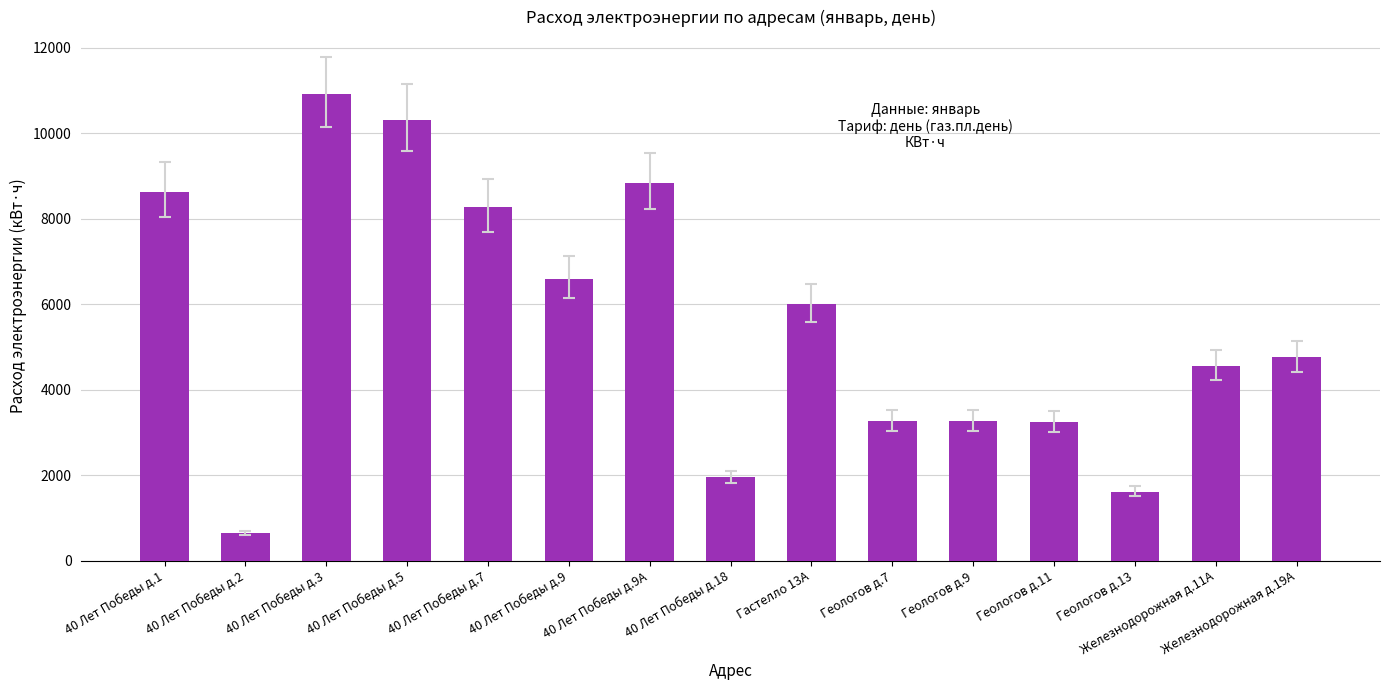

What is the label of the 3rd bar from the left?

40 Лет Победы д.3